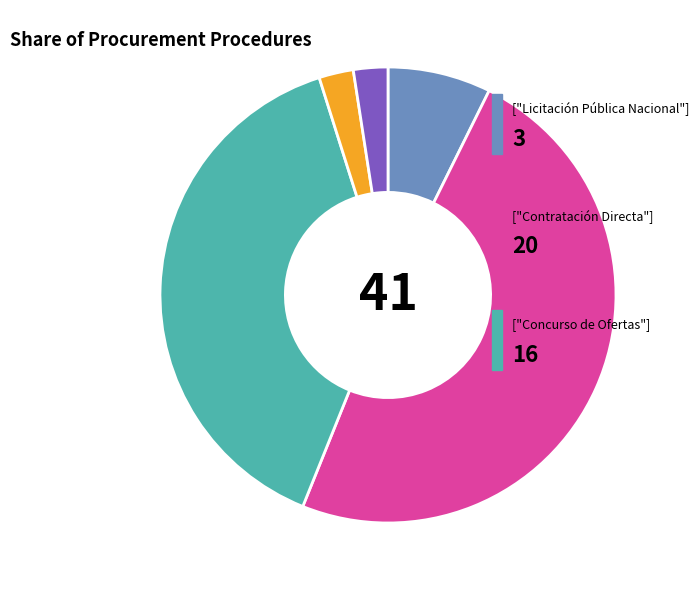

Count the number of slices in the pie.

5